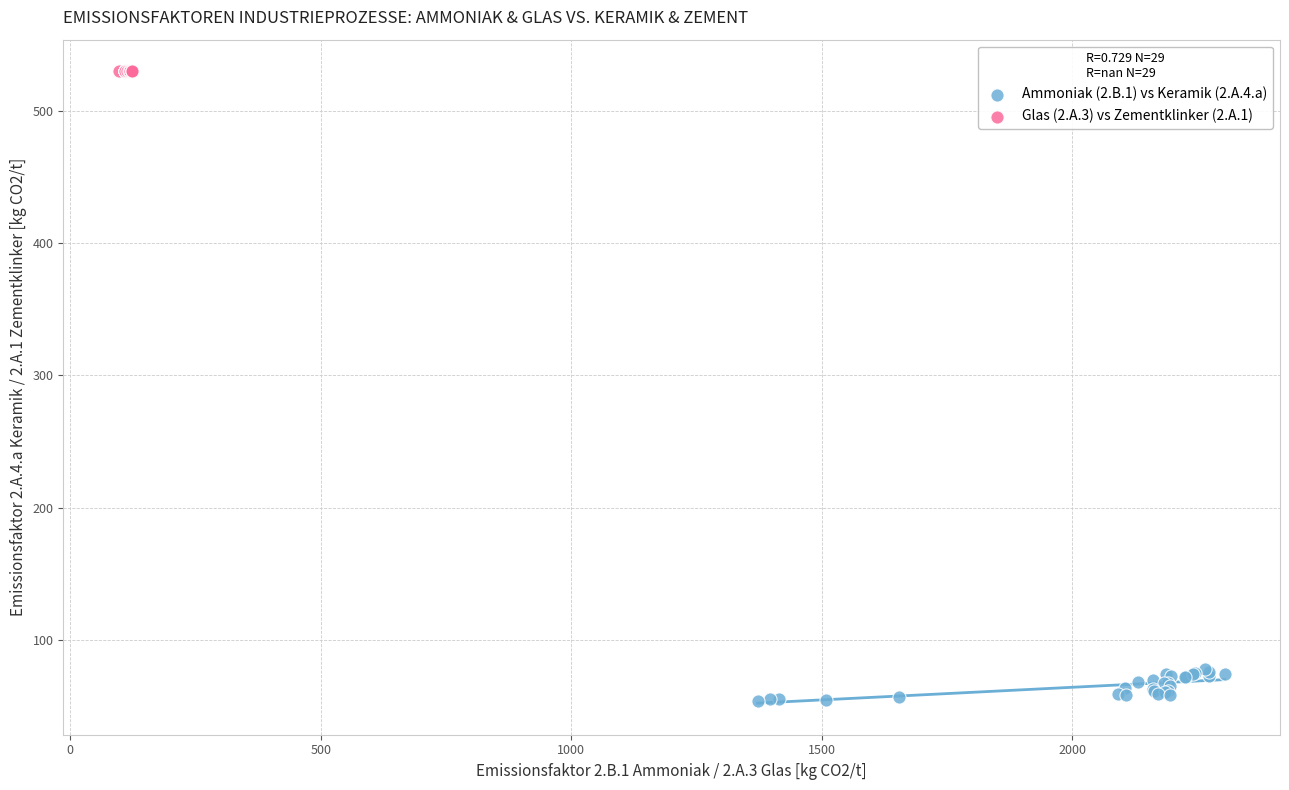

What are all the series names shown in the legend?

Ammoniak (2.B.1) vs Keramik (2.A.4.a), Glas (2.A.3) vs Zementklinker (2.A.1)